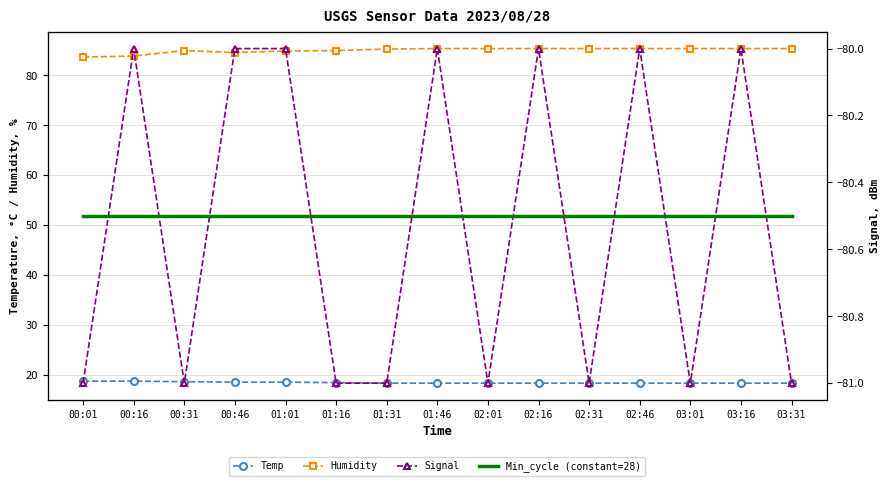

True or false: Humidity and Temp cross at least once.

False